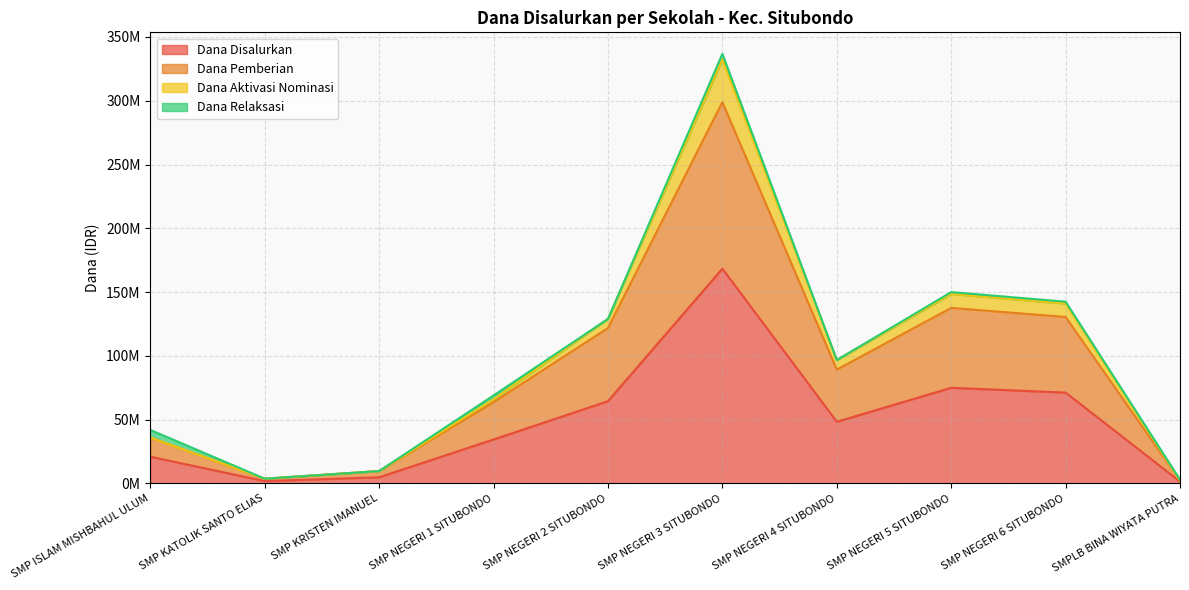

What is the difference between the Dana Disalurkan values at SMP ISLAM MISHBAHUL ULUM and SMP NEGERI 3 SITUBONDO?

147375000